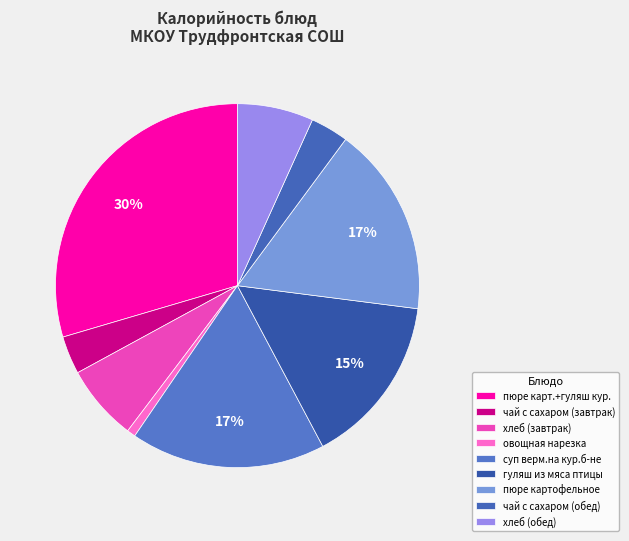

Is it true that овощная нарезка is 1% of the pie?

True